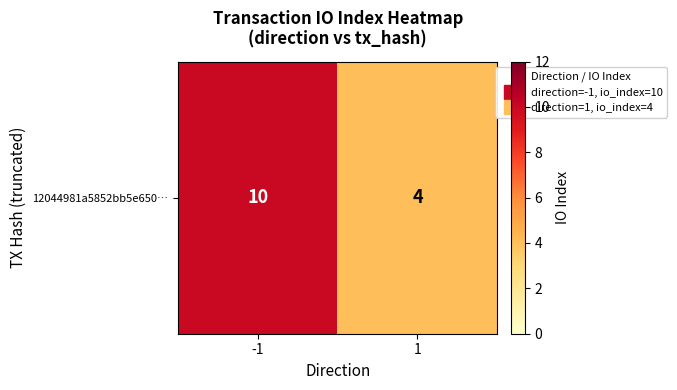

Is it true that the value at -1 is 10?

True